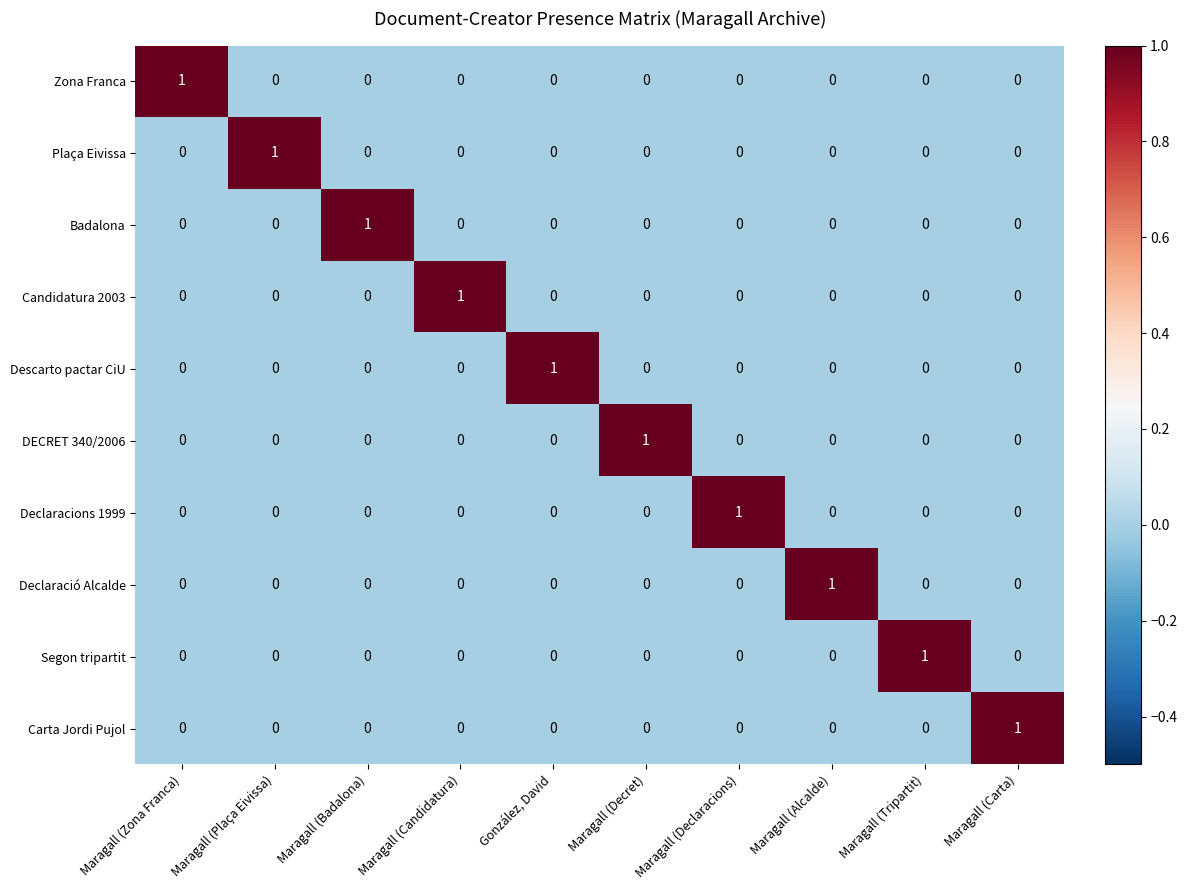

At which label does Declaració Alcalde reach its peak?

Maragall (Alcalde)